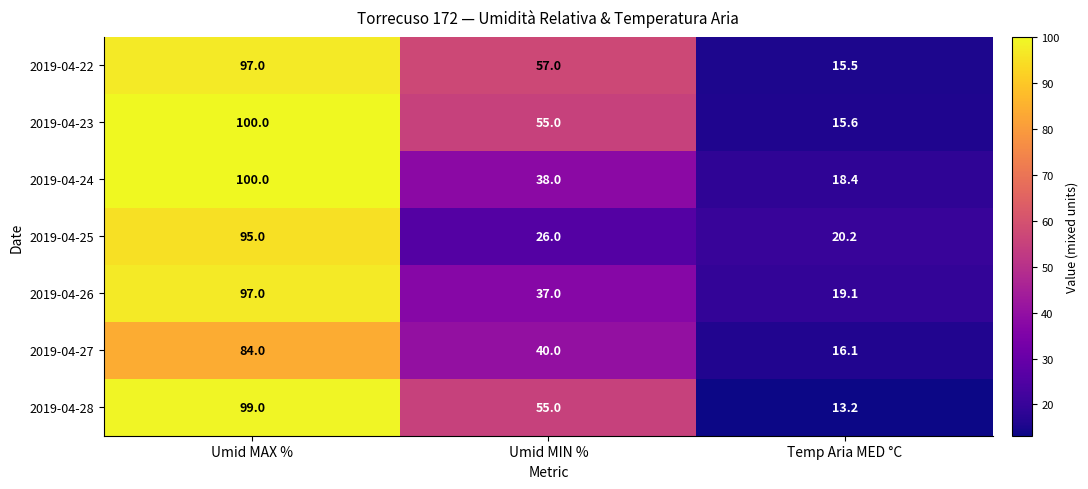

How many data points does each series have?

3